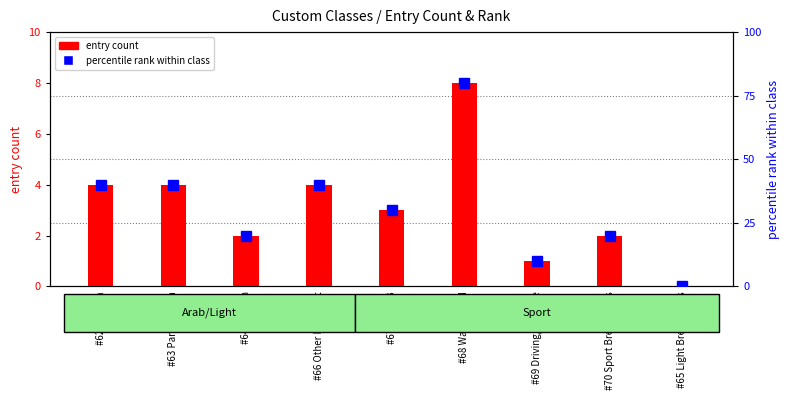

Which series has the largest total across all categories?

percentile rank within class